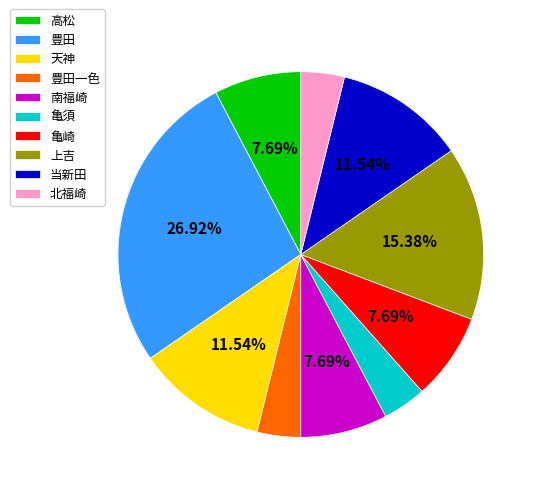

What is the largest slice in the pie chart?

豊田